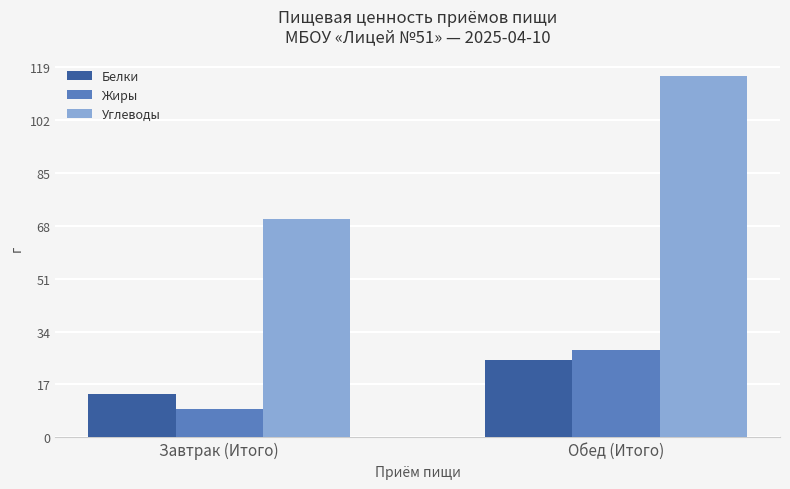

What is the maximum value for Белки?

25